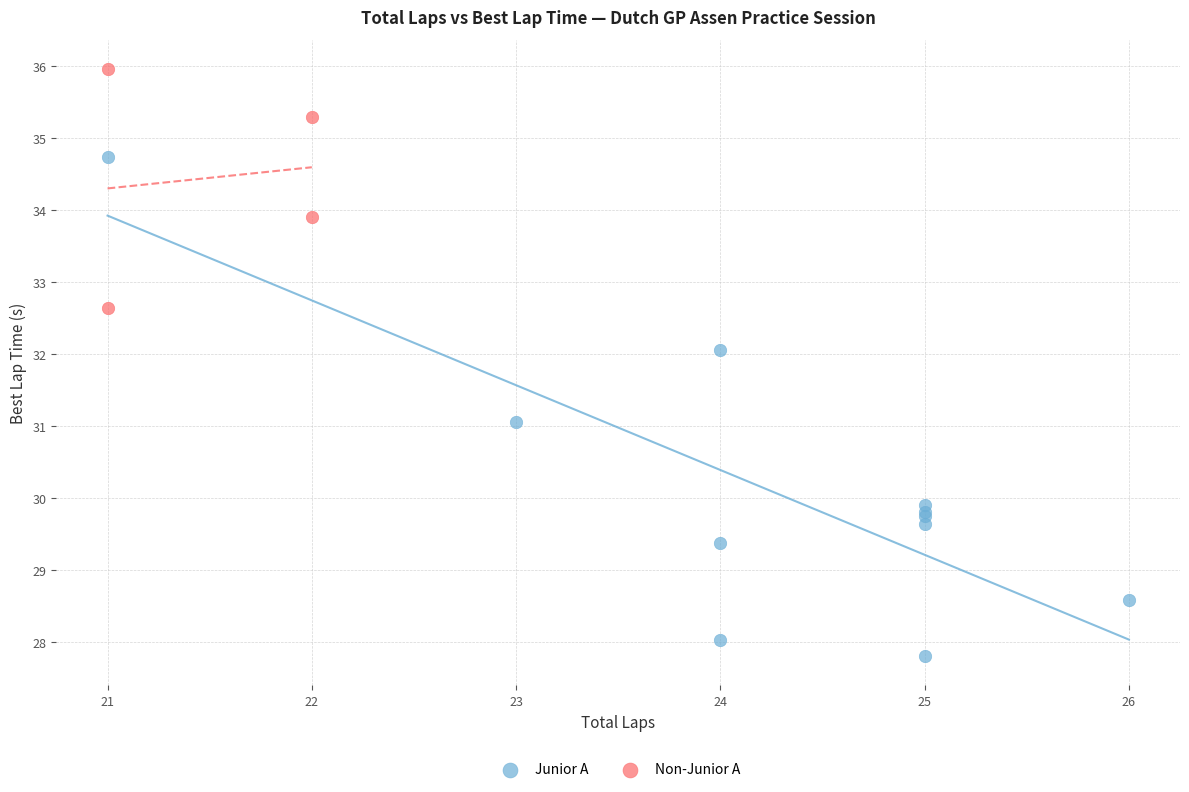

Which series contains the highest Y value?

Non-Junior A